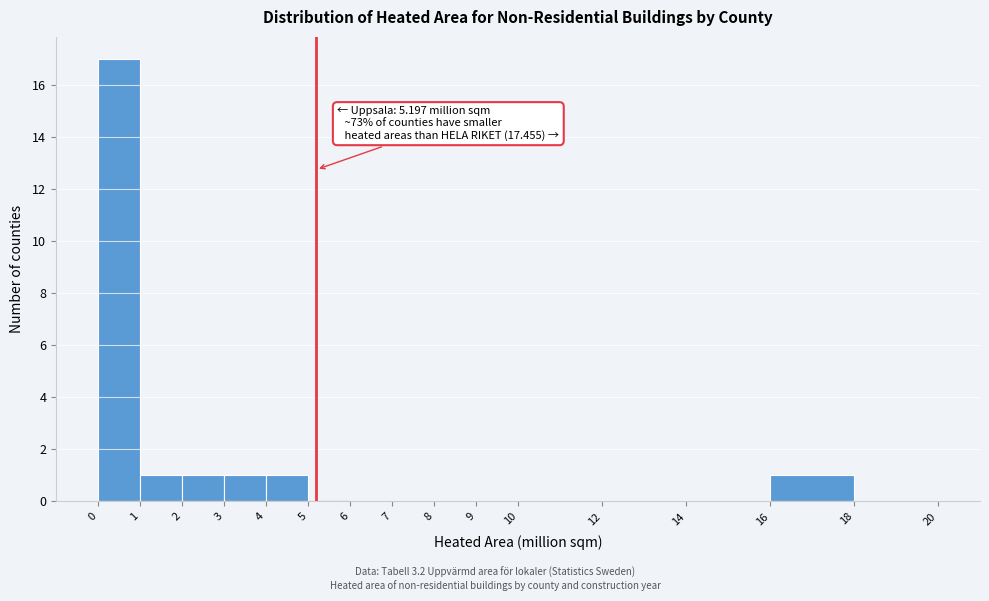

Over which range of the x-axis is the bar tallest?

0 to 1